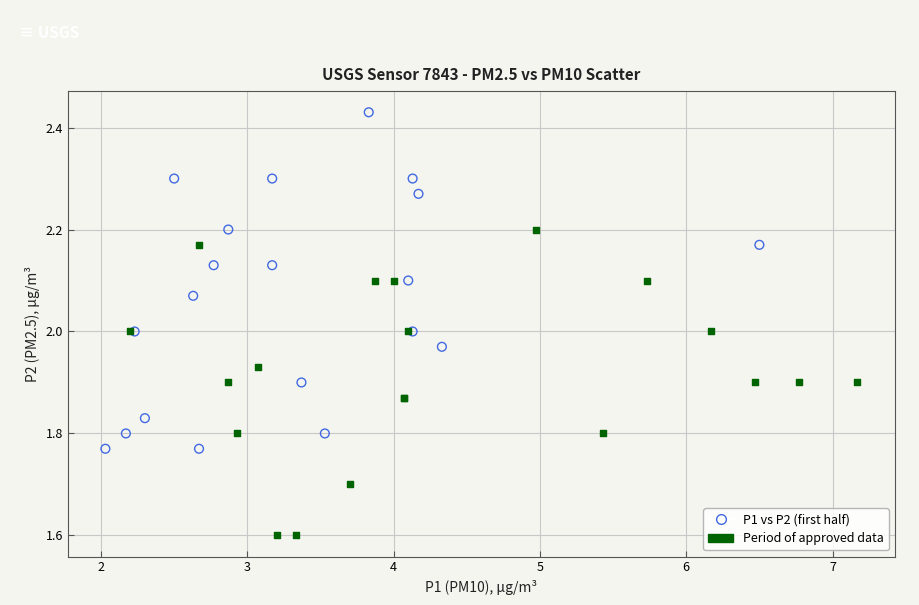

Which series contains the highest Y value?

P1 vs P2 (first half)